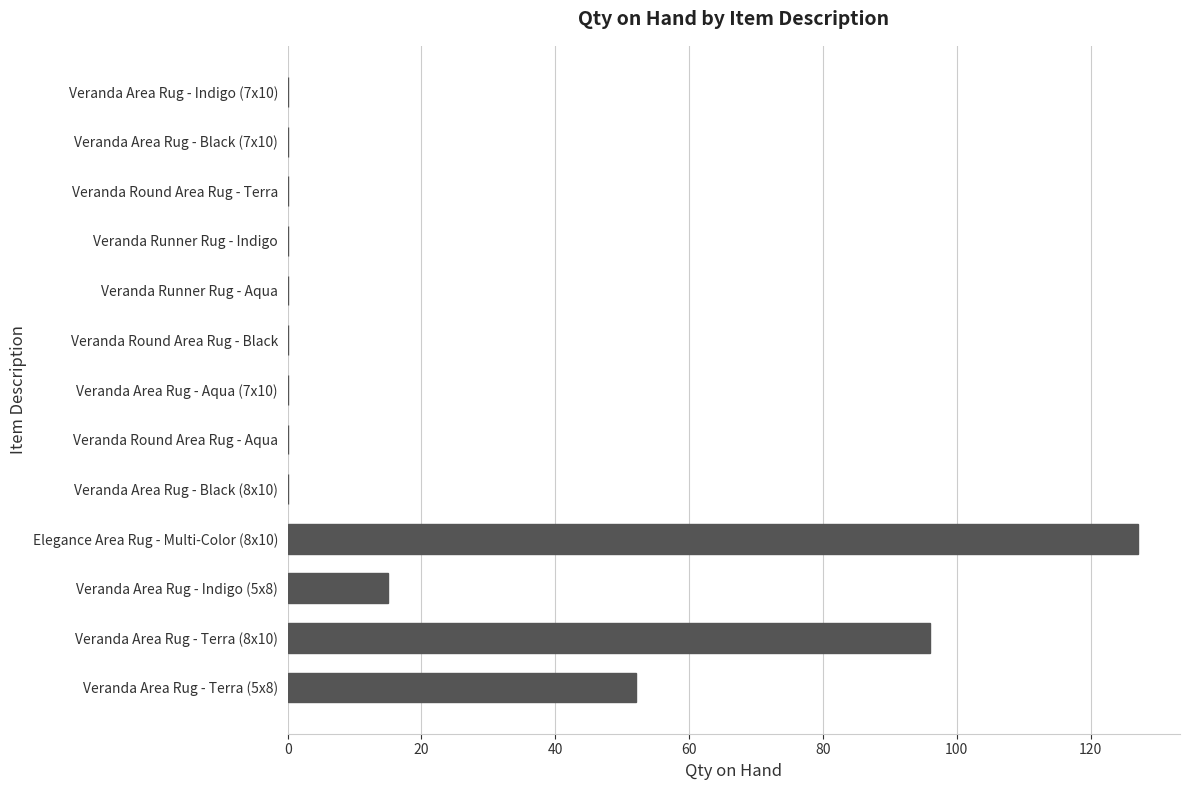

Which label corresponds to the largest value in the chart?

Elegance Area Rug - Multi-Color (8x10)